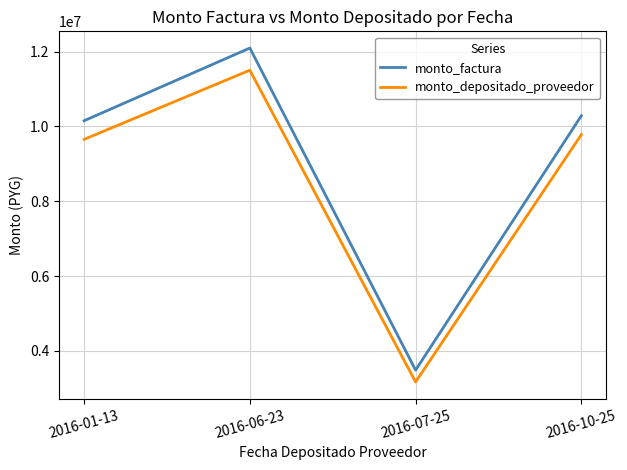

Reading left to right, extract all data points from this chart.

monto_factura: 2016-01-13=10152516	2016-06-23=12096720	2016-07-25=3484220	2016-10-25=10286000
monto_depositado_proveedor: 2016-01-13=9654228	2016-06-23=11503761	2016-07-25=3167473	2016-10-25=9781799